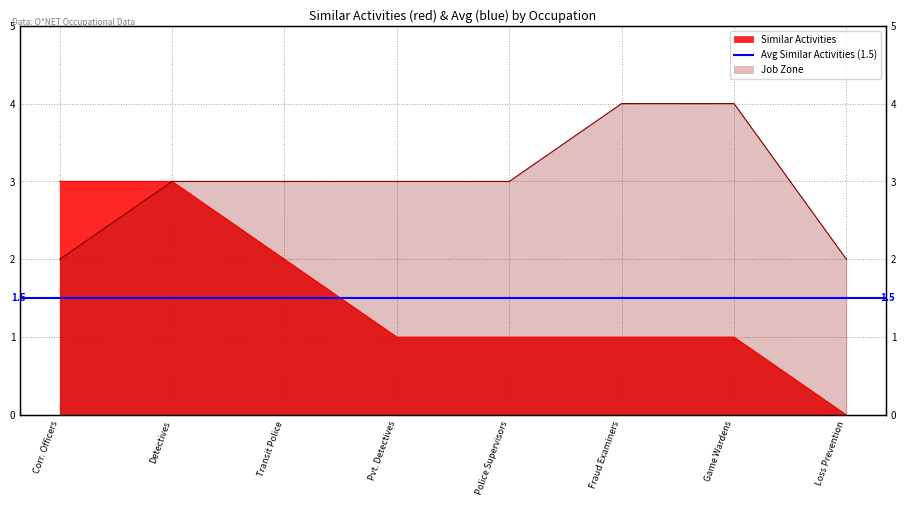

What position from the left is Corr. Officers?

1